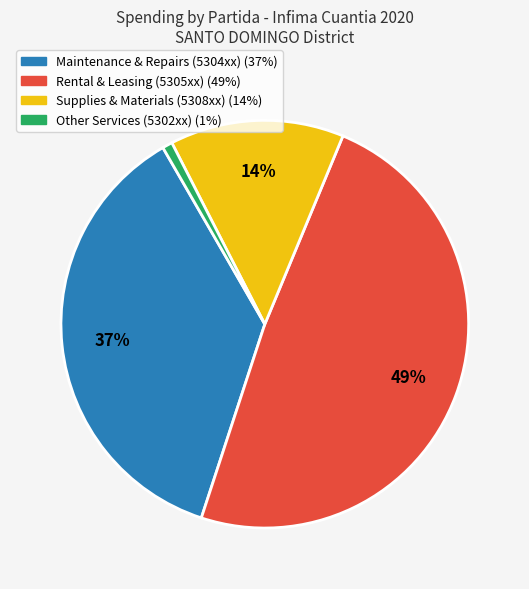

To the nearest percent, what is the average slice percentage?

25%